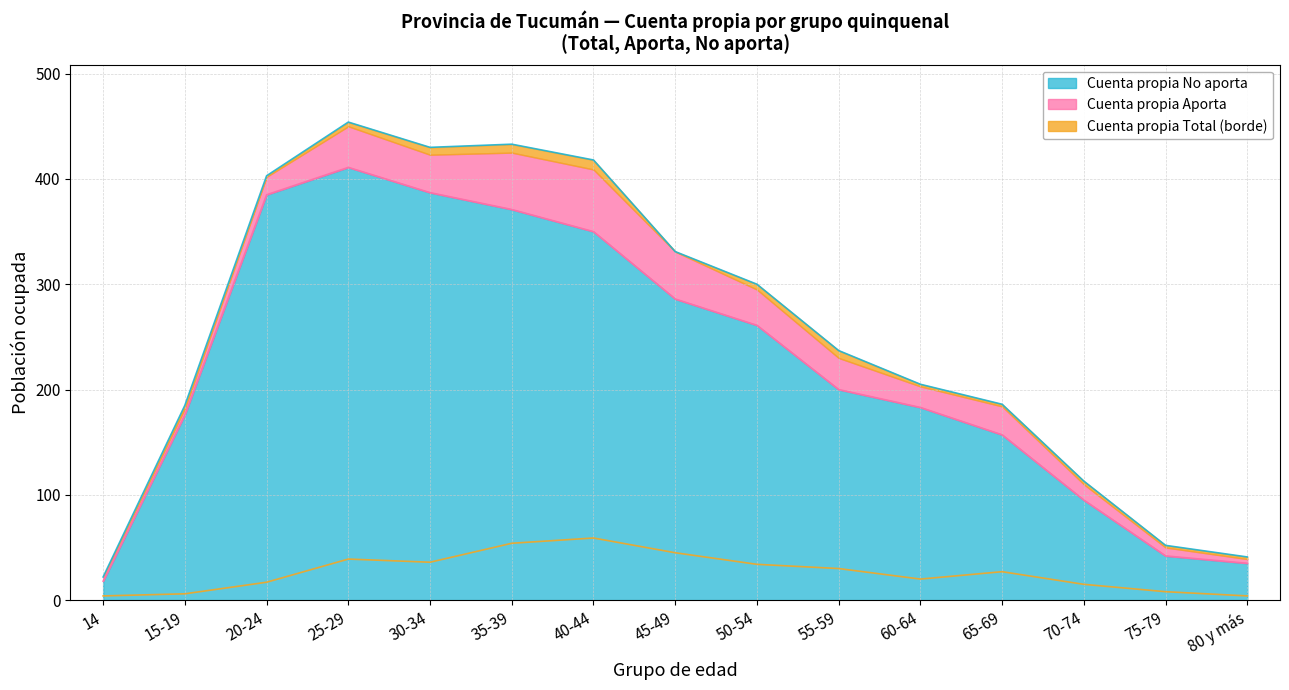

What is the value of the Cuenta propia No aporta point at the 2nd from the left?

176